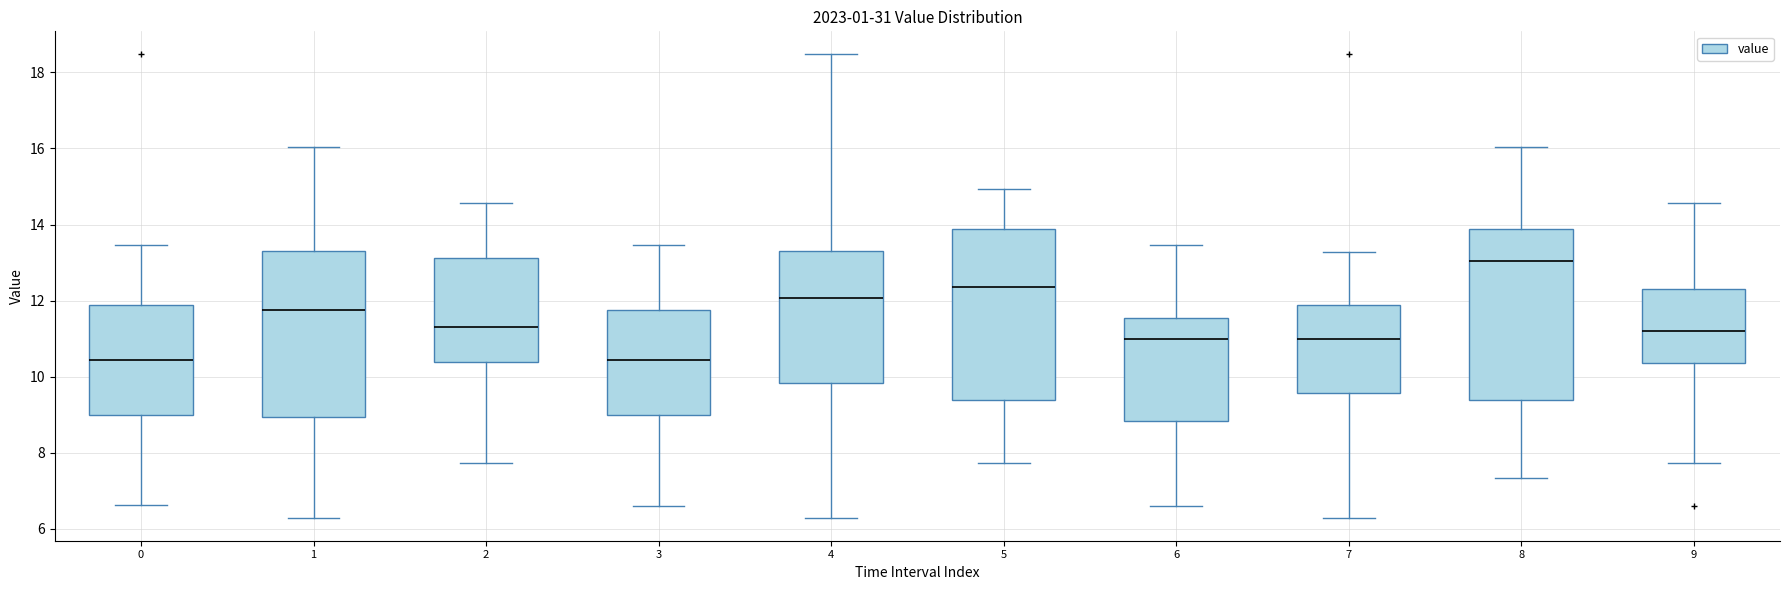

Reading left to right, read every box against the y-axis: the position of its median line, the range the box covers, and the ends of its whiskers. The values are not printed on the chart, so give them approximately, as read against the axis.

0: median 10.4, box 9.0 to 11.8, whiskers 6.6 to 13.4
1: median 11.8, box 9.0 to 13.2, whiskers 6.4 to 16.0
2: median 11.4, box 10.4 to 13.2, whiskers 7.8 to 14.6
3: median 10.4, box 9.0 to 11.8, whiskers 6.6 to 13.4
4: median 12.0, box 9.8 to 13.2, whiskers 6.4 to 18.4
5: median 12.4, box 9.4 to 13.8, whiskers 7.8 to 15.0
6: median 11.0, box 8.8 to 11.6, whiskers 6.6 to 13.4
7: median 11.0, box 9.6 to 11.8, whiskers 6.4 to 13.2
8: median 13.0, box 9.4 to 13.8, whiskers 7.4 to 16.0
9: median 11.2, box 10.4 to 12.4, whiskers 7.8 to 14.6